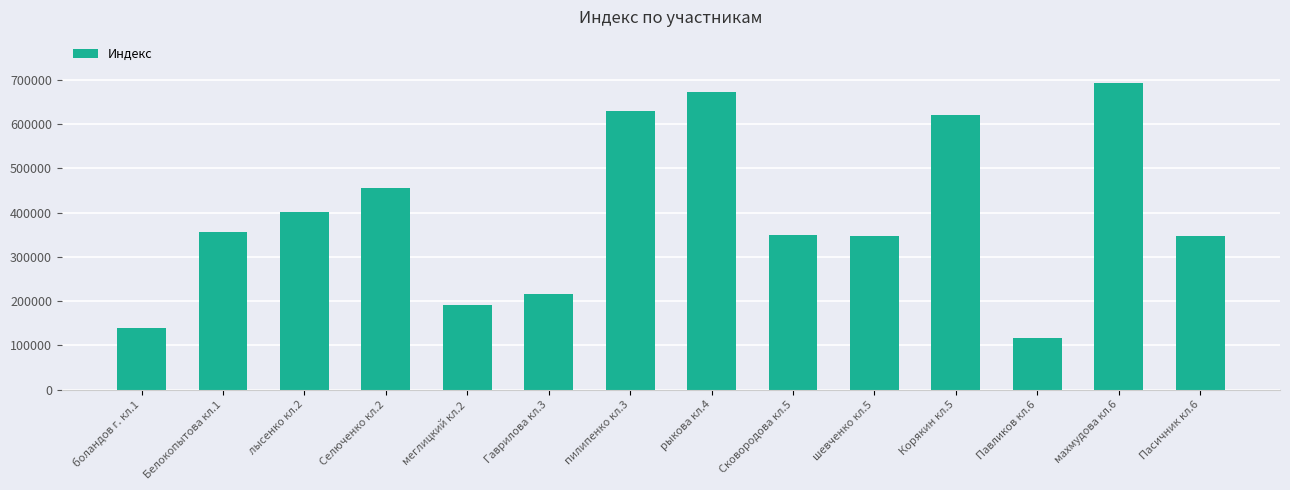

At which category does the chart reach its peak across all series?

махмудова кл.6